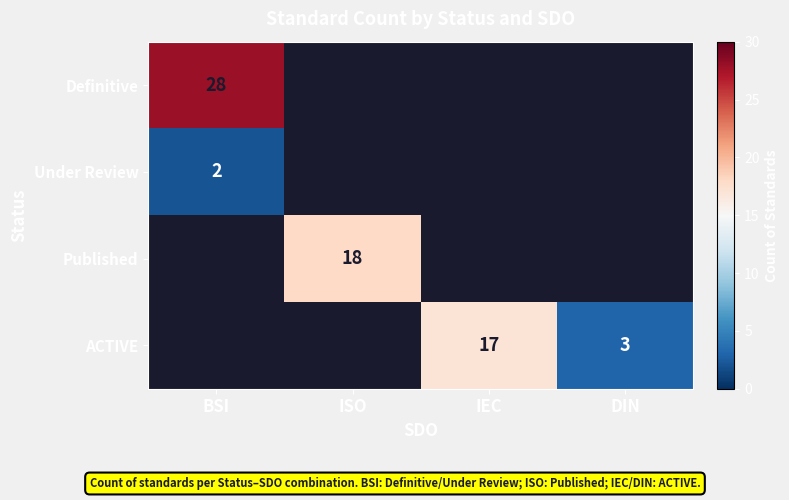

The value of ACTIVE at DIN is 3. True or false?

True